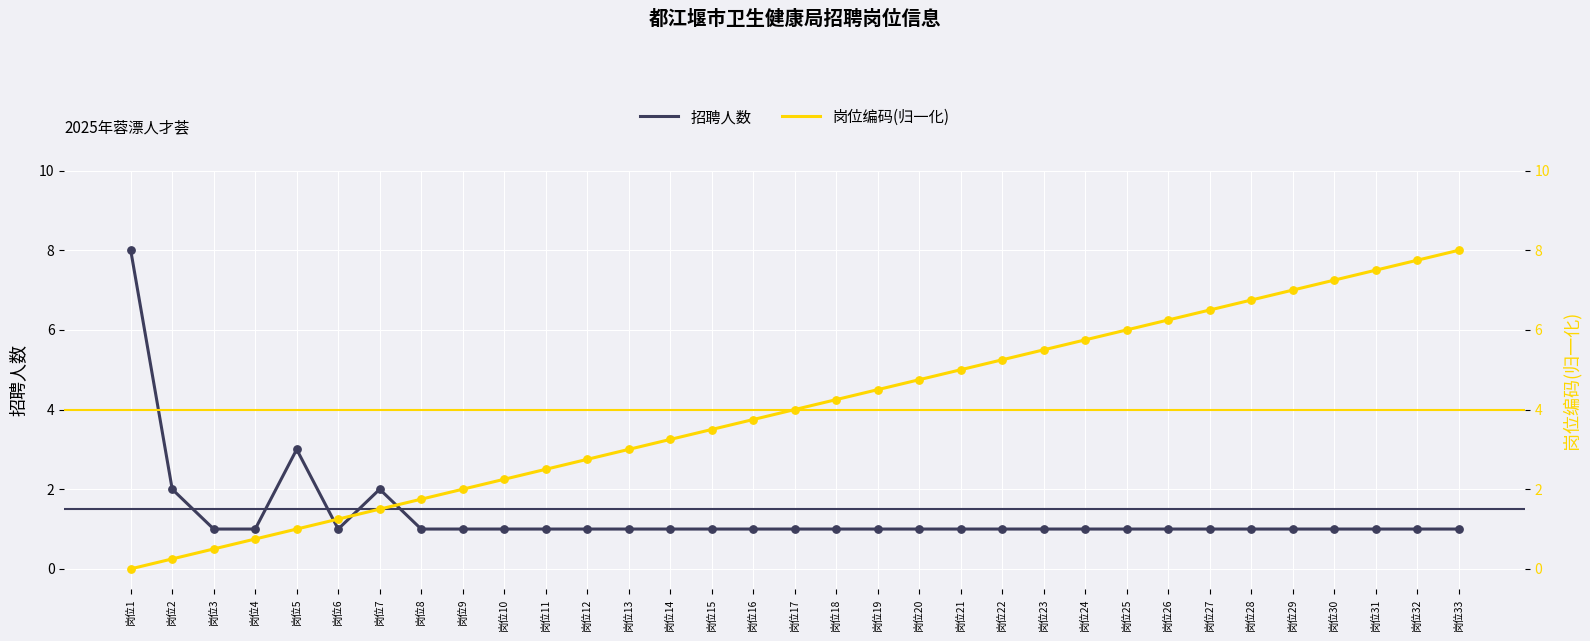

At which category is the sum across all series the highest?

岗位33